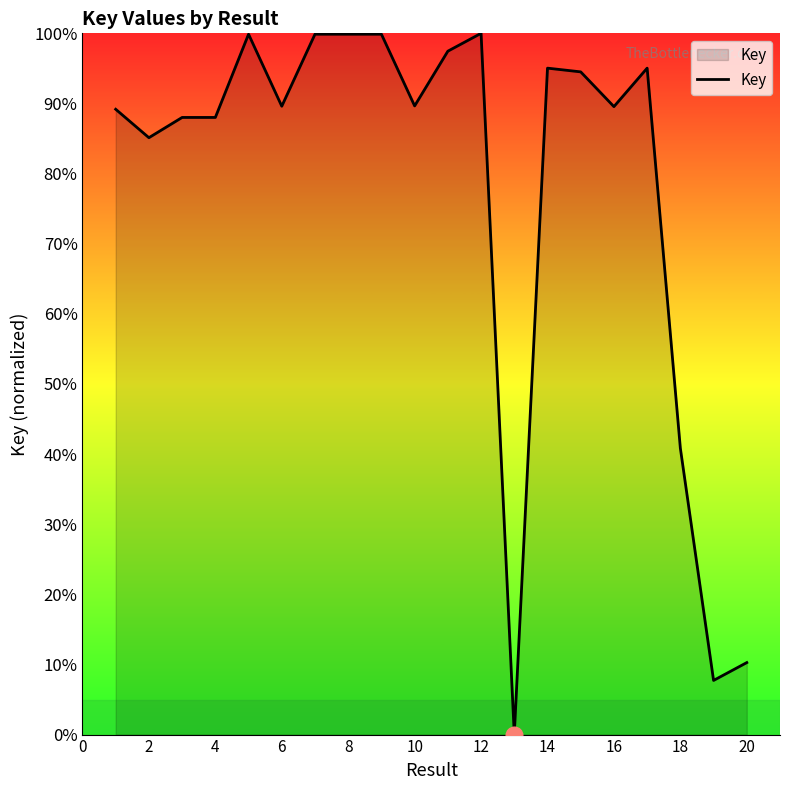

Count the number of data series in this chart.

1